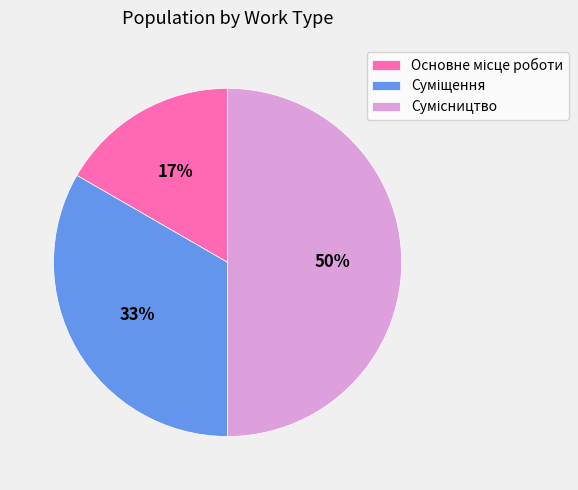

To the nearest percent, what is the difference between the largest and smallest slice percentages?

33%